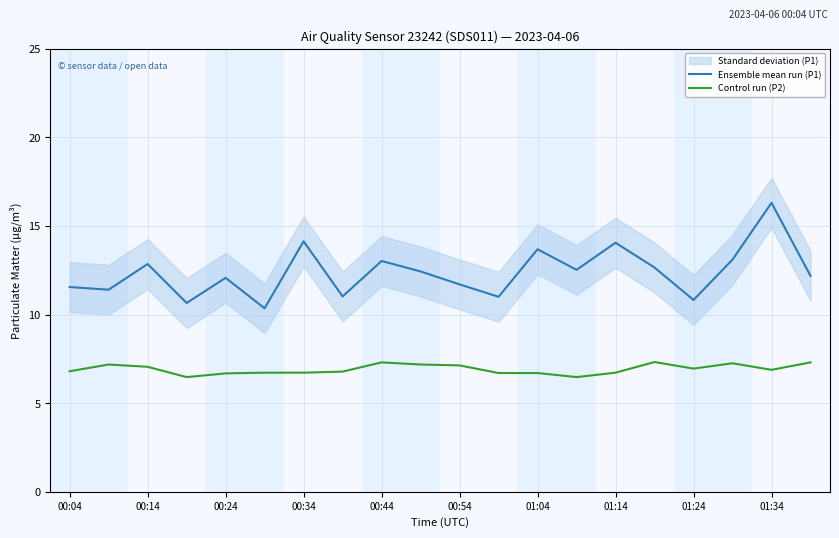

Which series has the largest total across all categories?

Ensemble mean run (P1)